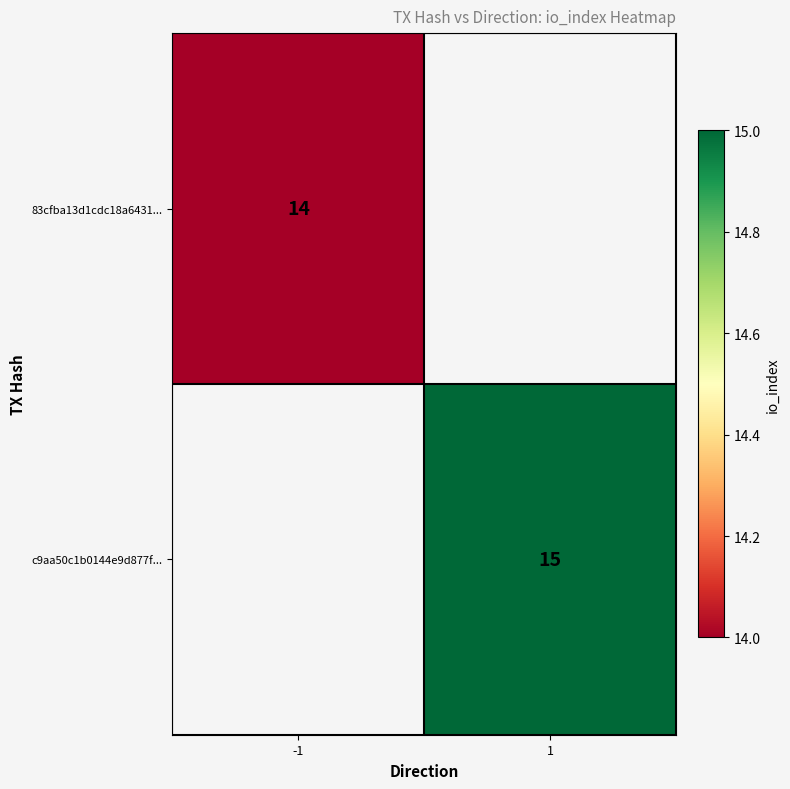

The value of c9aa50c1b0144e9d877f... at 1 is 24. True or false?

False